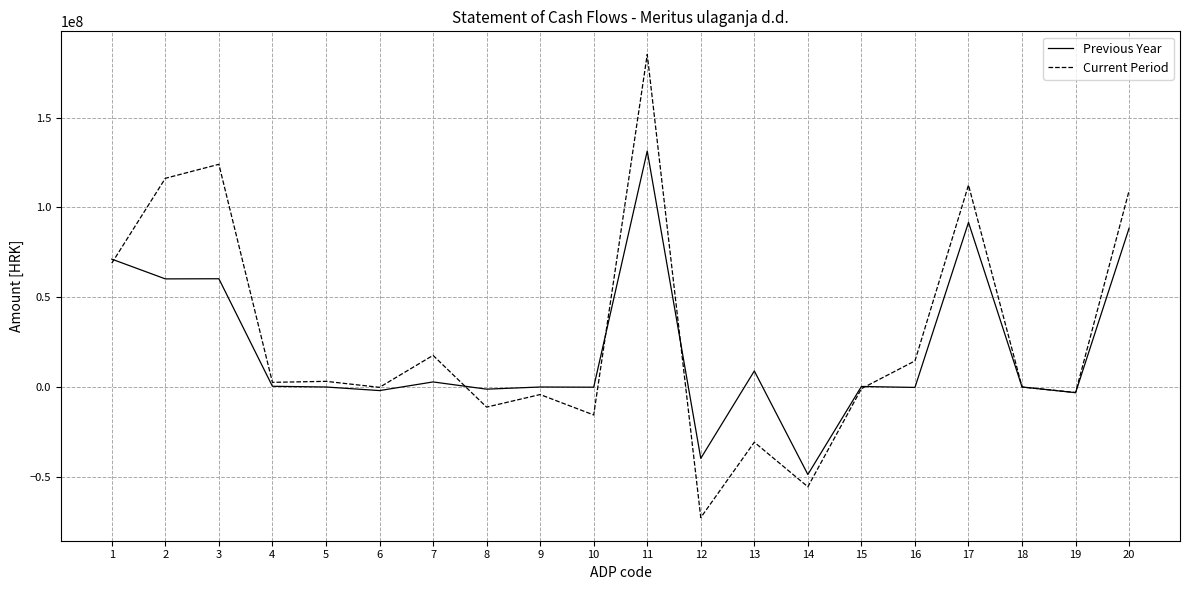

The value of Current Period at 2 is 116161155.0. True or false?

True